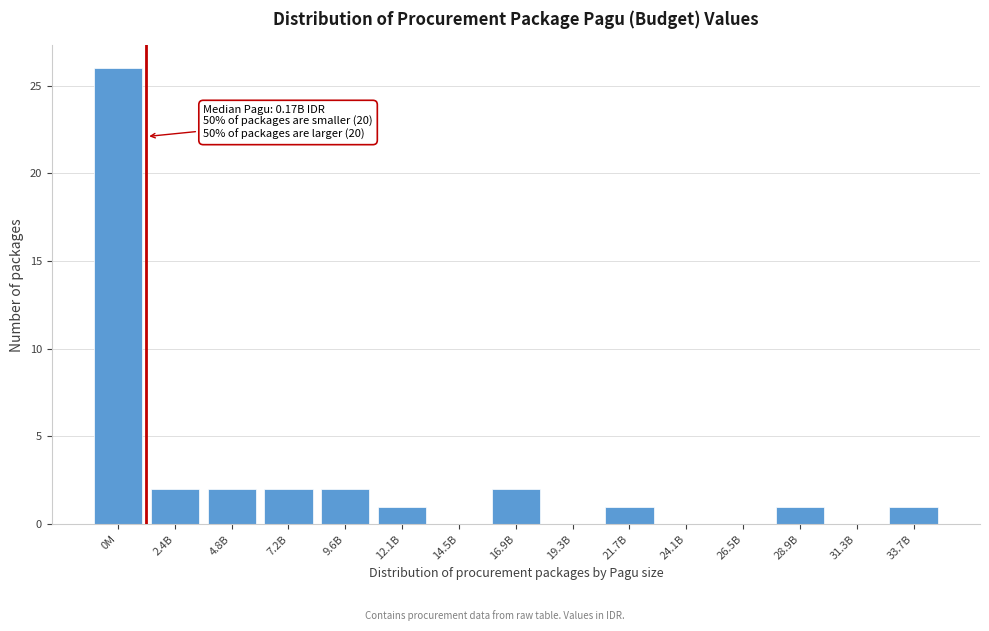

Reading left to right, transcribe all the data shown in this chart.

0M=26	2.4B=2	4.8B=2	7.2B=2	9.6B=2	12.1B=1	14.5B=0	16.9B=2	19.3B=0	21.7B=1	24.1B=0	26.5B=0	28.9B=1	31.3B=0	33.7B=1